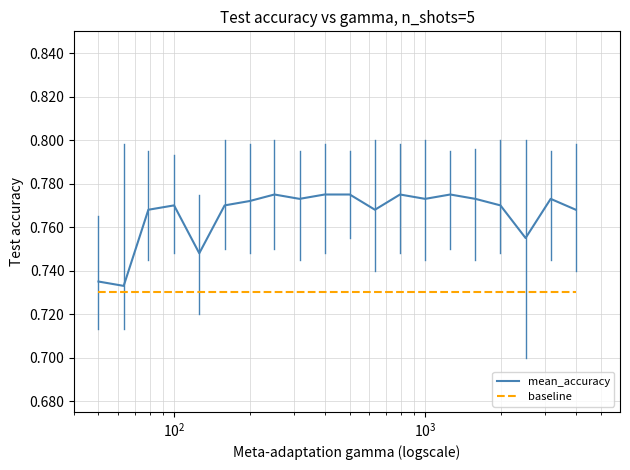

Rank the series by their maximum value, from highest to lowest.

mean_accuracy, baseline